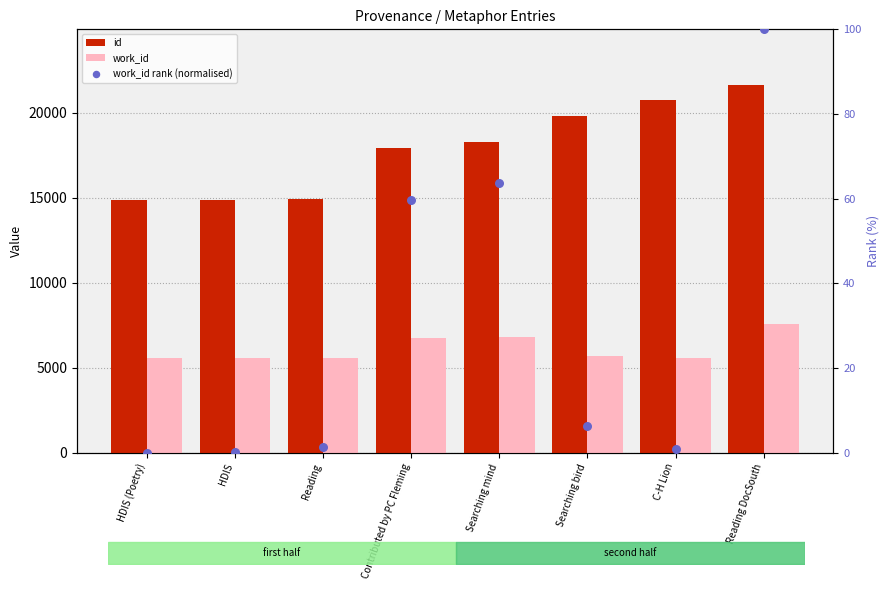

What are all the series names shown in the legend?

id, work_id, work_id rank (normalised)